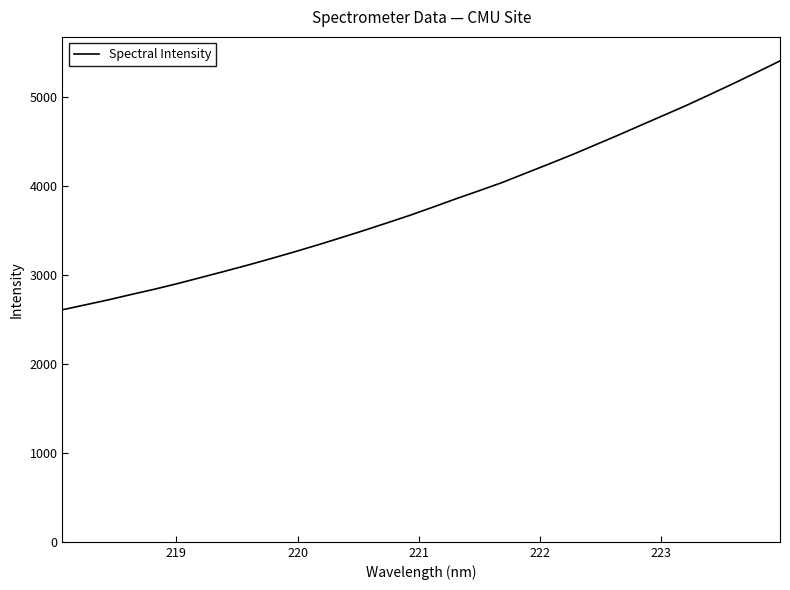

What is the smallest value displayed?

2608.3